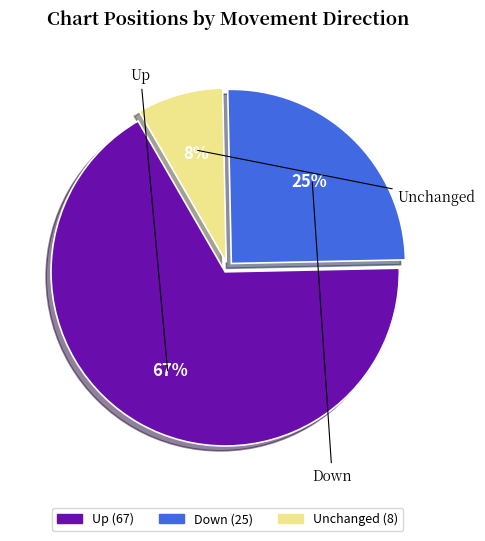

Does any single category account for the majority?

Yes